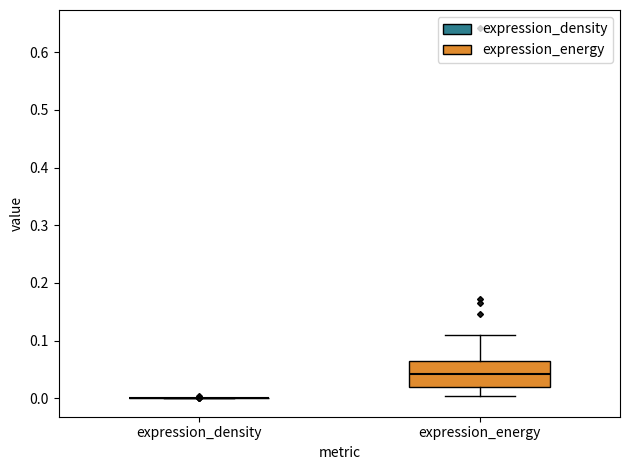

Reading left to right, read every box against the y-axis: the position of its median line, the range the box covers, and the ends of its whiskers. The values are not printed on the chart, so give them approximately, as read against the axis.

expression_density: box collapsed to a line at 0.00, whiskers 0.00 to 0.00
expression_energy: median 0.04, box 0.02 to 0.07, whiskers 0.00 to 0.11